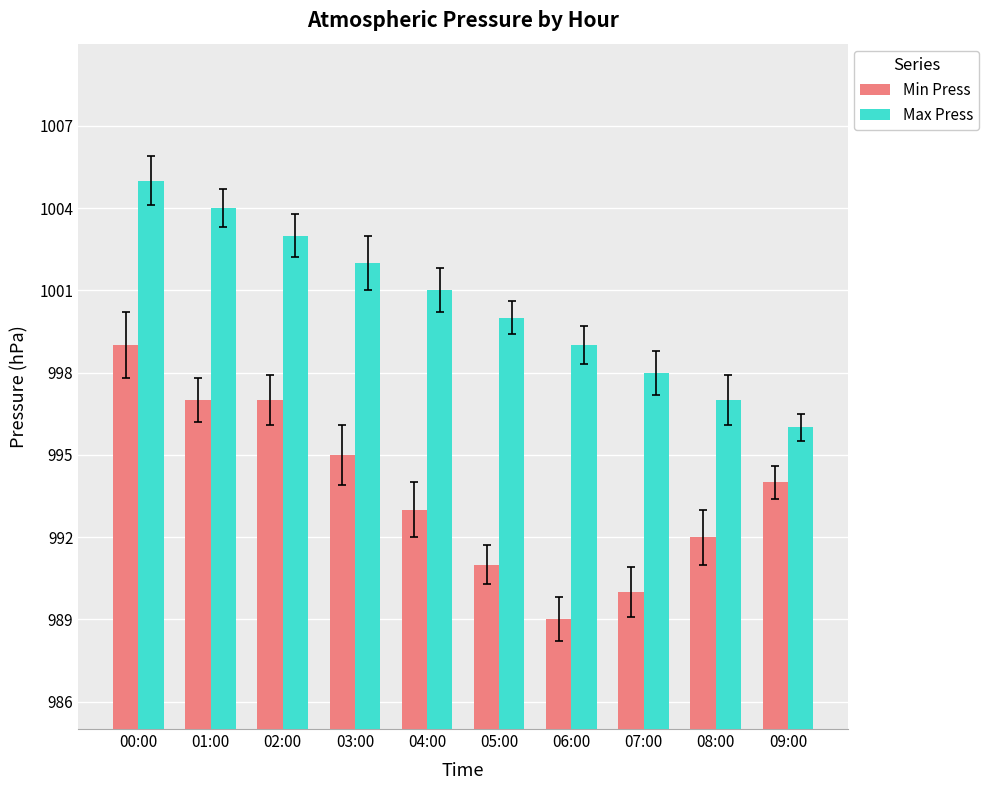

Rank the series at 01:00 from lowest to highest value.

Min Press, Max Press